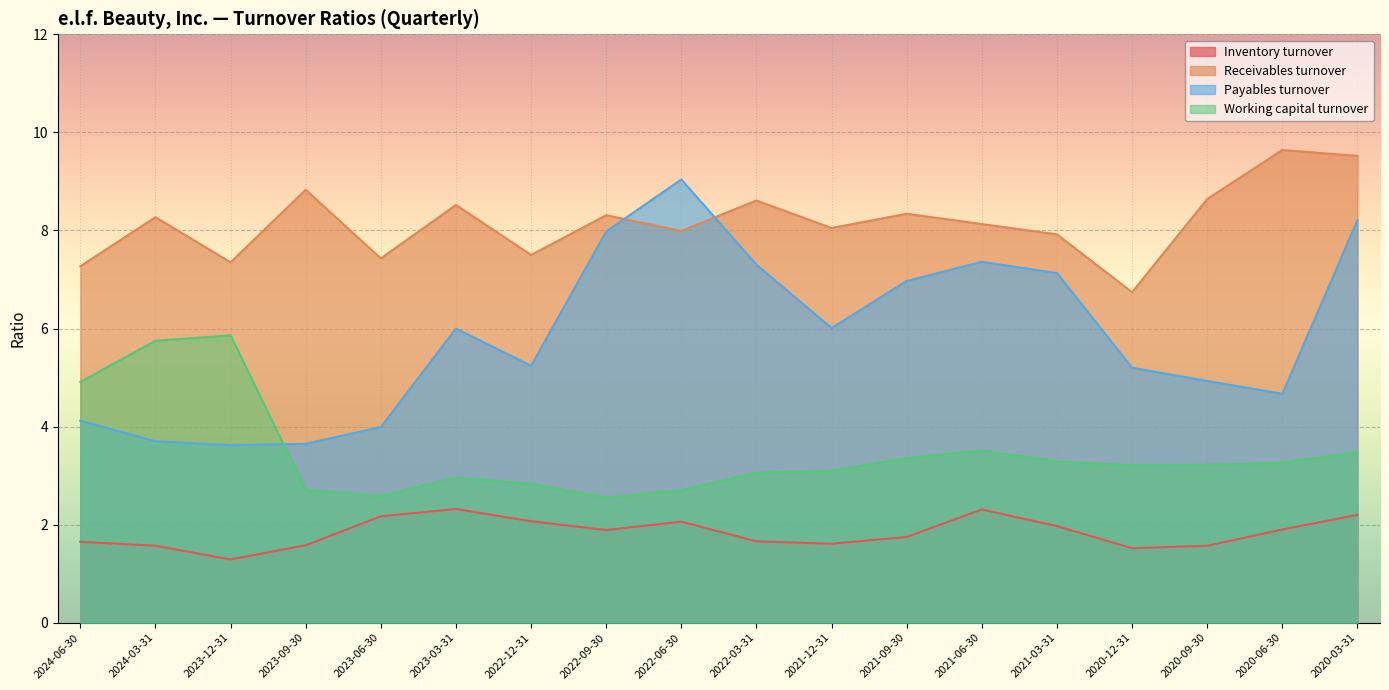

Reading right to left, what are all the values shown in this chart?

Inventory turnover: 2020-03-31=2.2	2020-06-30=1.9	2020-09-30=1.6	2020-12-31=1.5	2021-03-31=2.0	2021-06-30=2.3	2021-09-30=1.8	2021-12-31=1.6	2022-03-31=1.7	2022-06-30=2.1	2022-09-30=1.9	2022-12-31=2.1	2023-03-31=2.3	2023-06-30=2.2	2023-09-30=1.6	2023-12-31=1.3	2024-03-31=1.6	2024-06-30=1.6
Receivables turnover: 2020-03-31=9.5	2020-06-30=9.6	2020-09-30=8.6	2020-12-31=6.7	2021-03-31=7.9	2021-06-30=8.1	2021-09-30=8.3	2021-12-31=8.1	2022-03-31=8.6	2022-06-30=8.0	2022-09-30=8.3	2022-12-31=7.5	2023-03-31=8.5	2023-06-30=7.4	2023-09-30=8.8	2023-12-31=7.3	2024-03-31=8.3	2024-06-30=7.3
Payables turnover: 2020-03-31=8.2	2020-06-30=4.7	2020-09-30=4.9	2020-12-31=5.2	2021-03-31=7.1	2021-06-30=7.4	2021-09-30=7.0	2021-12-31=6.0	2022-03-31=7.3	2022-06-30=9.0	2022-09-30=8.0	2022-12-31=5.2	2023-03-31=6.0	2023-06-30=4.0	2023-09-30=3.6	2023-12-31=3.6	2024-03-31=3.7	2024-06-30=4.1
Working capital turnover: 2020-03-31=3.5	2020-06-30=3.3	2020-09-30=3.2	2020-12-31=3.2	2021-03-31=3.3	2021-06-30=3.5	2021-09-30=3.4	2021-12-31=3.1	2022-03-31=3.1	2022-06-30=2.7	2022-09-30=2.5	2022-12-31=2.8	2023-03-31=3.0	2023-06-30=2.6	2023-09-30=2.7	2023-12-31=5.9	2024-03-31=5.8	2024-06-30=4.9